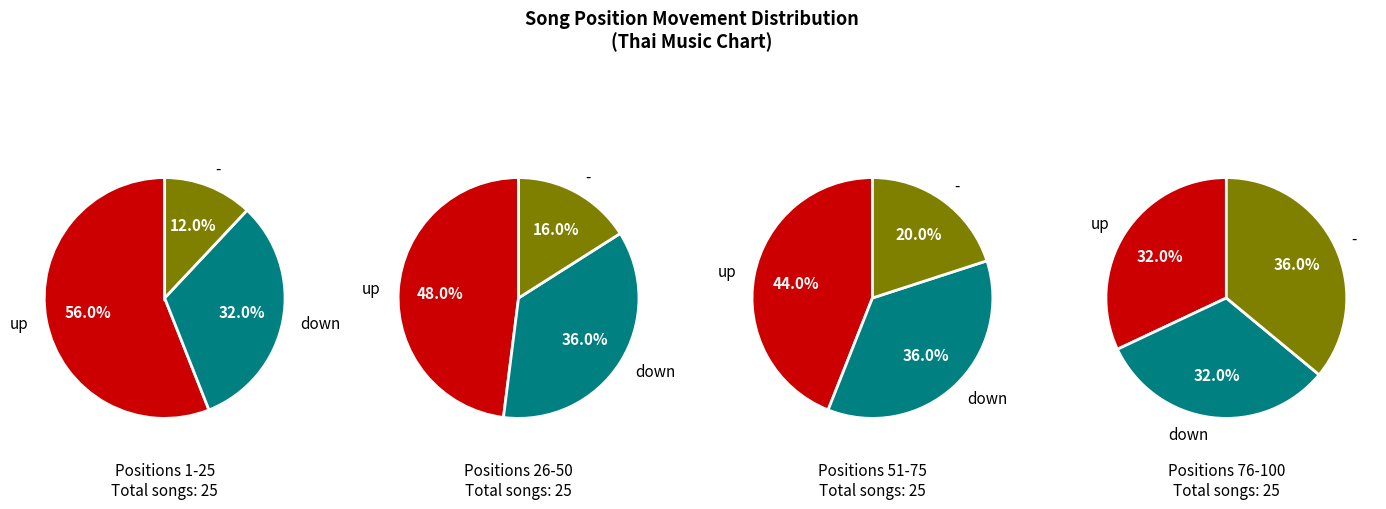

Approximately how many times larger is the value at down compared to -?

1.6